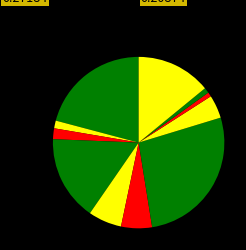

To the nearest percent, what is the difference between the largest and smallest slice percentages?

26%